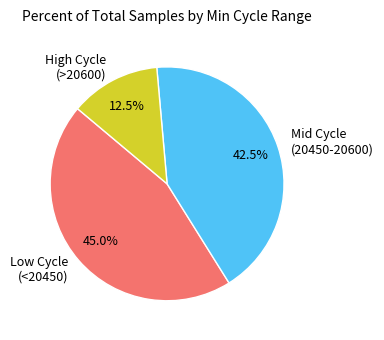

Does any single category account for the majority?

No